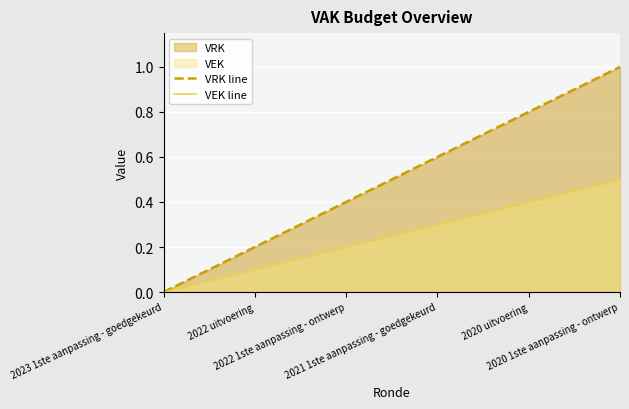

What is the maximum value shown in the chart?

1.0